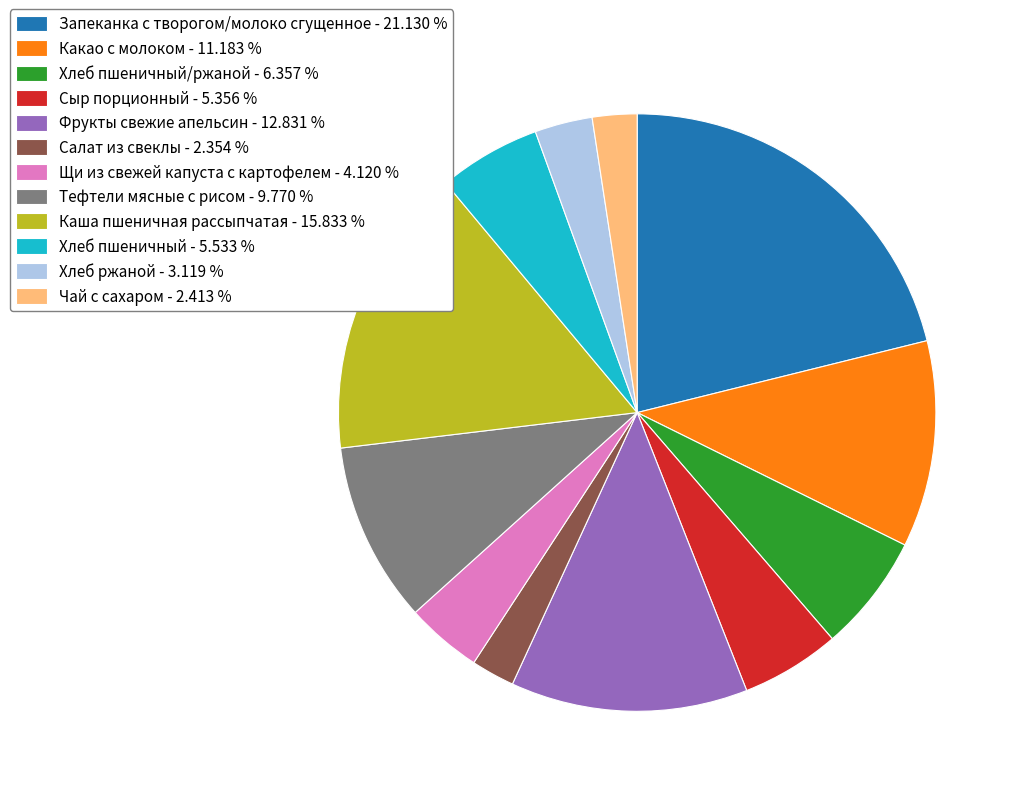

What is the ratio of the value at Тефтели мясные с рисом - 9.770 % to the value at Какао с молоком - 11.183 %?

0.9